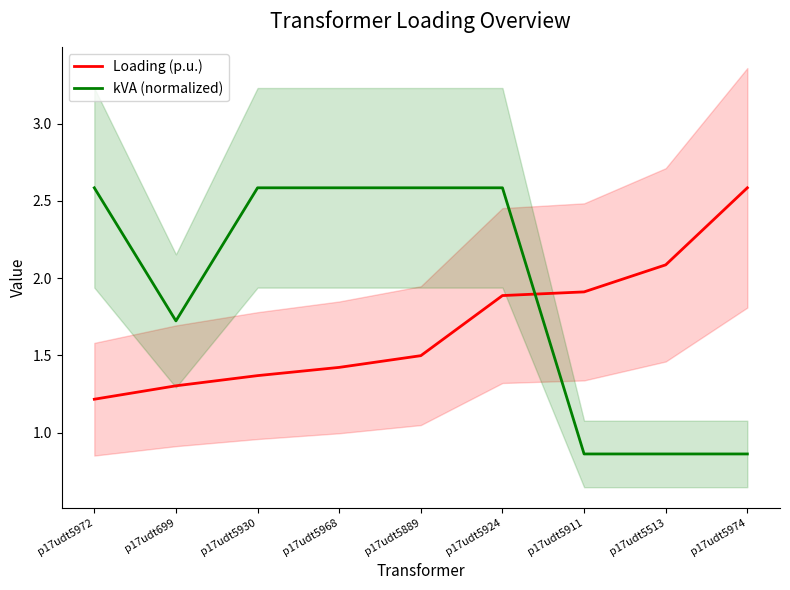

True or false: kVA (normalized) has a value of 1.7 at p17udt699.

True